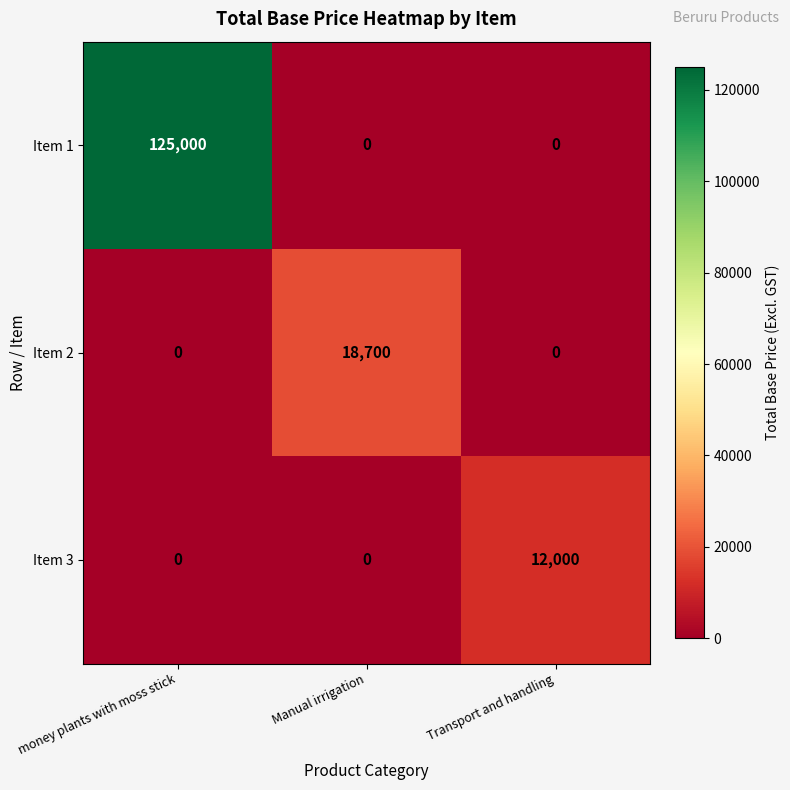

Which series has the largest total across all categories?

Item 1